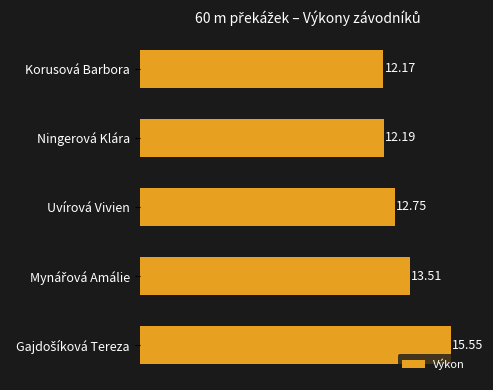

Between Uvírová Vivien and Korusová Barbora, which is larger?

Uvírová Vivien